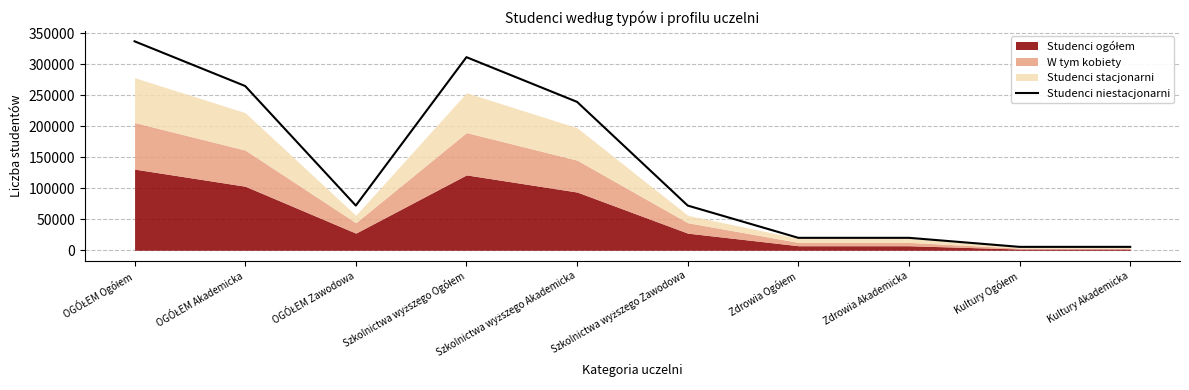

What is the greatest value displayed?

337256